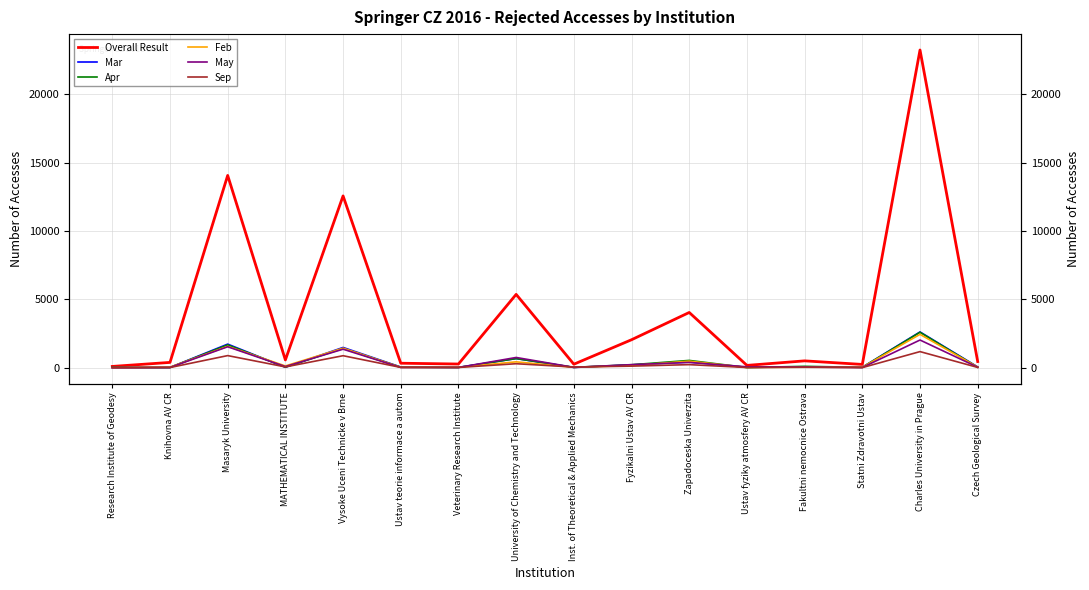

What is the difference between the second highest and second lowest values in the May series?

1516